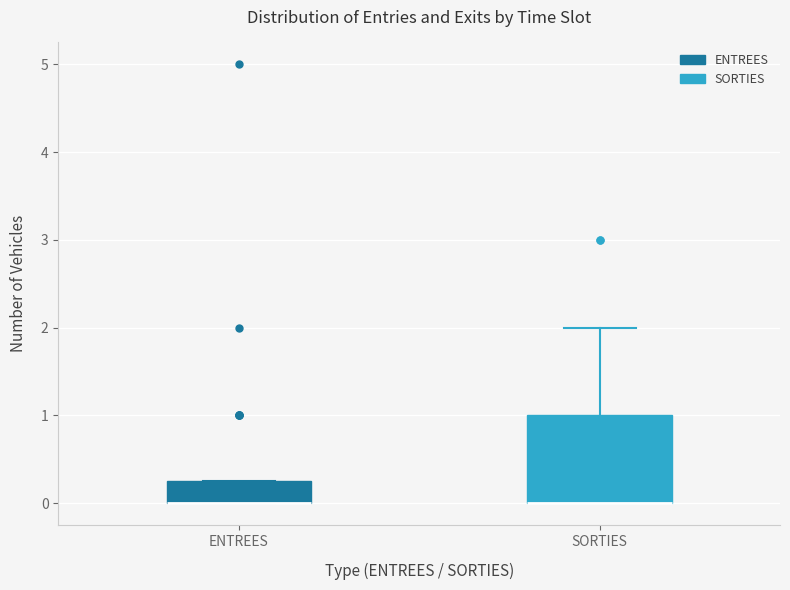

Reading left to right, read every box against the y-axis: the position of its median line, the range the box covers, and the ends of its whiskers. The values are not printed on the chart, so give them approximately, as read against the axis.

ENTREES: median 0.0 (drawn on the box's lower edge), box 0.0 to 0.3, whiskers 0.0 to 0.3
SORTIES: median 0.0 (drawn on the box's lower edge), box 0.0 to 1.0, whiskers 0.0 to 2.0